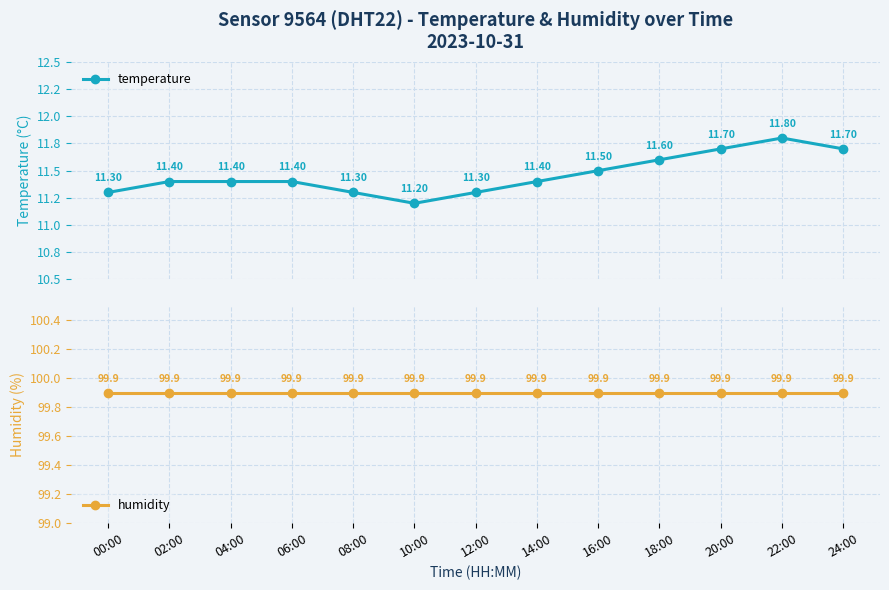

At how many categories does at least one series exceed 98?

13